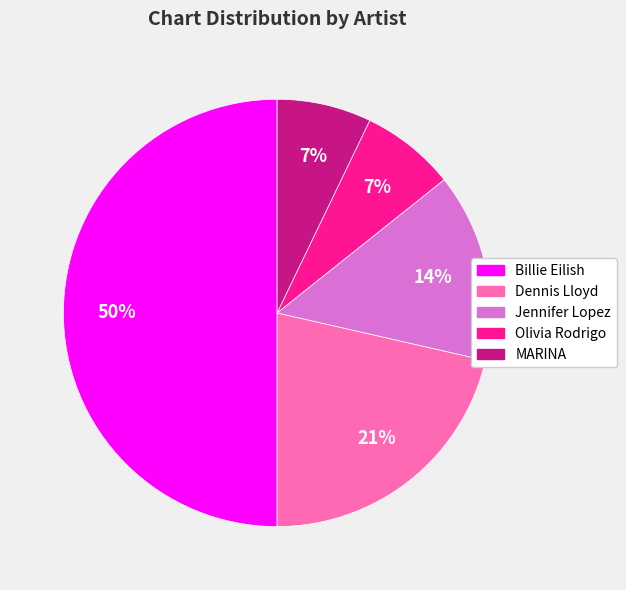

Between MARINA and Jennifer Lopez, which is larger?

Jennifer Lopez